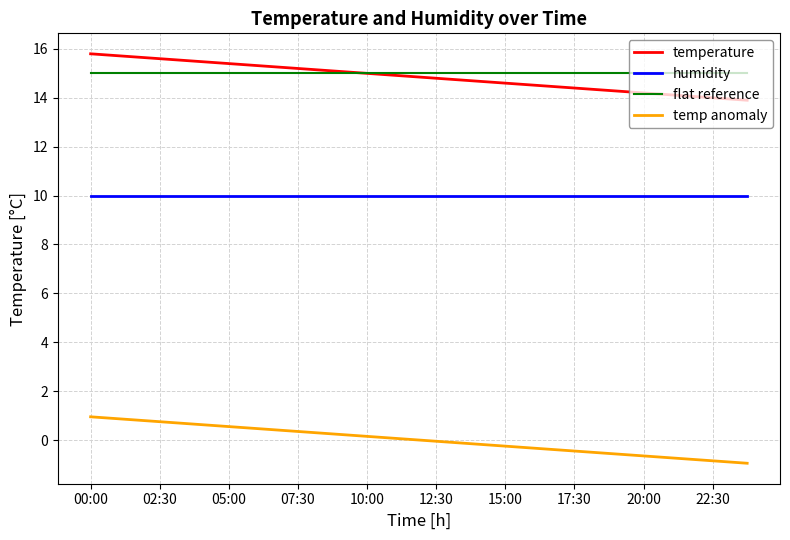

What is the maximum value for humidity?

10.0